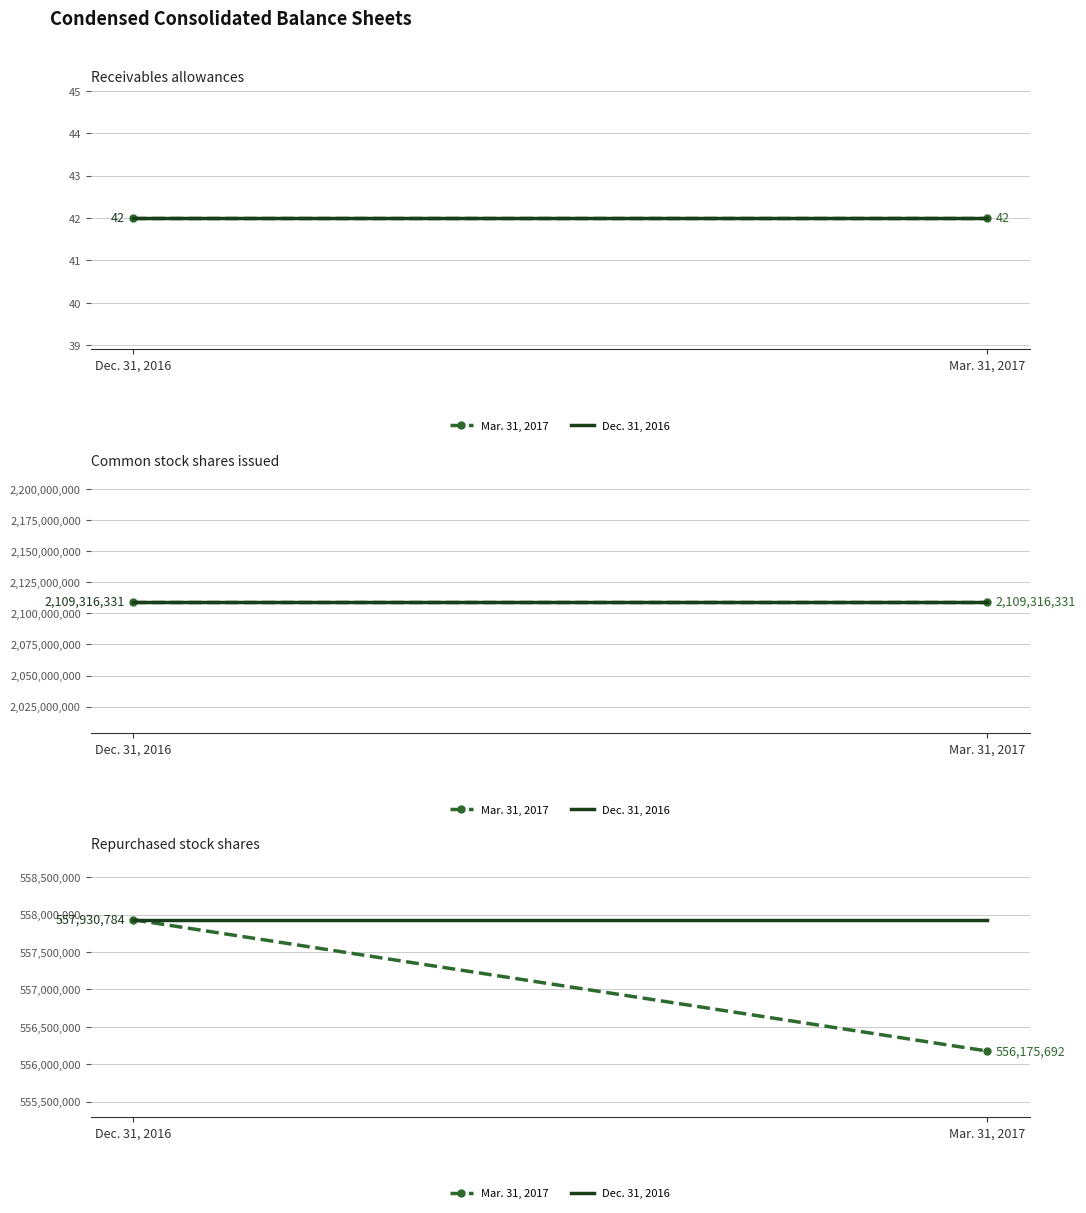

How many lines are shown in the chart?

2